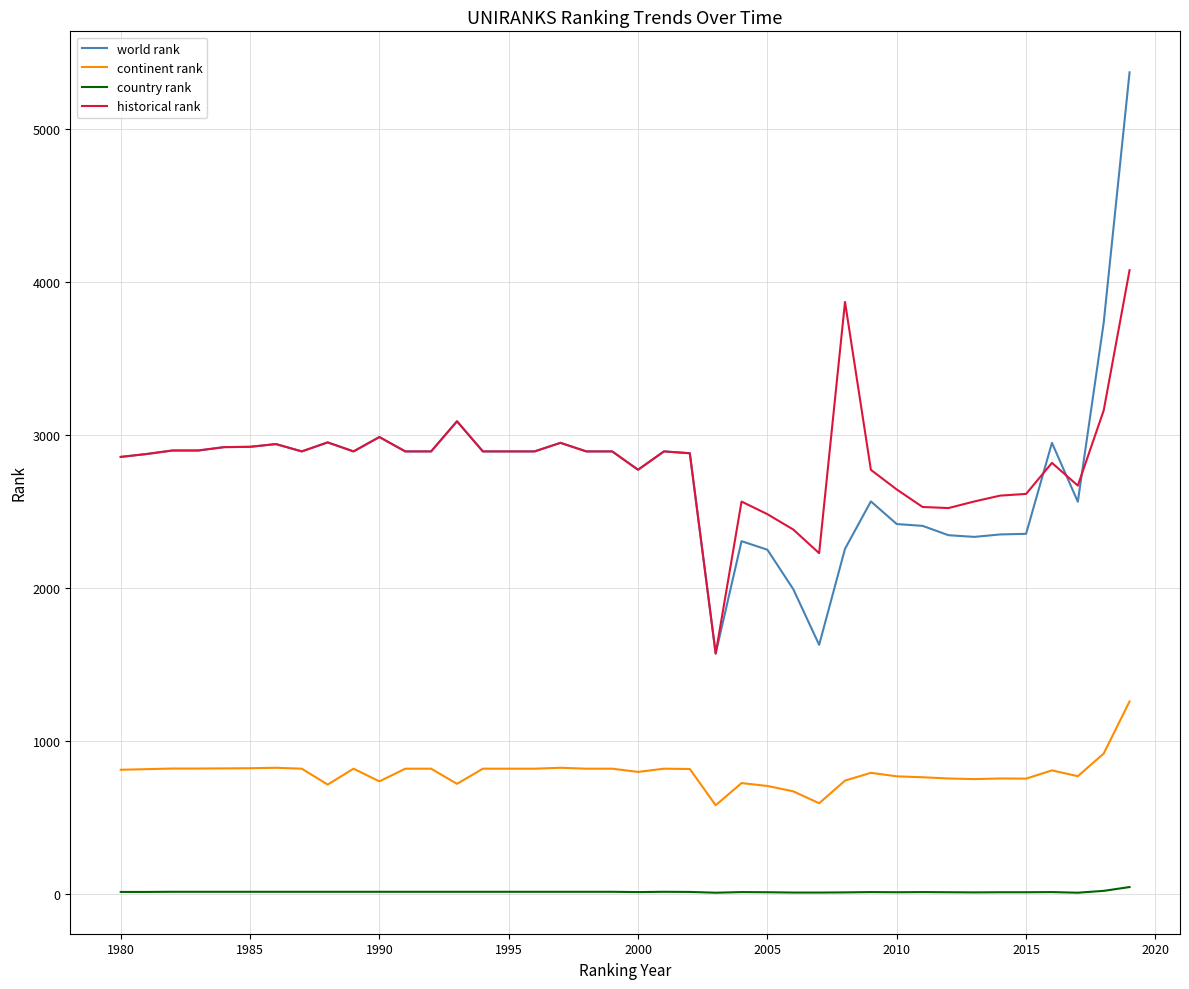

Does the chart have visible grid lines?

Yes